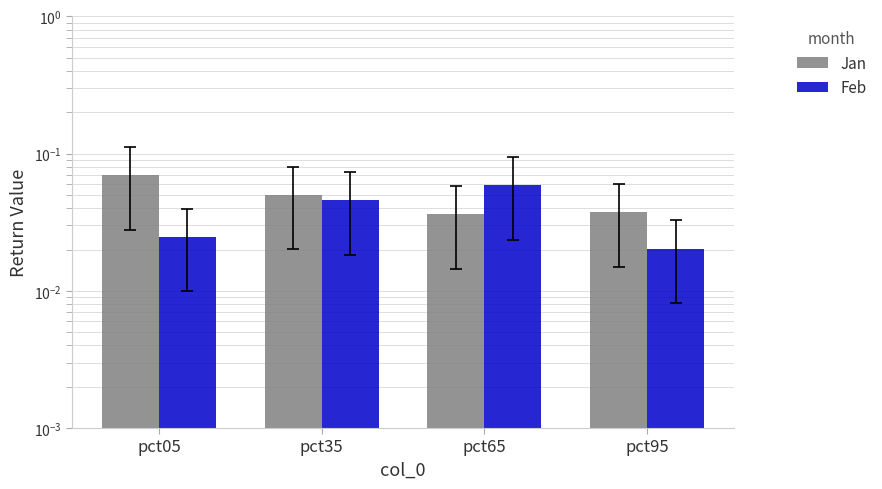

Rank the series by their maximum value, from lowest to highest.

Feb, Jan